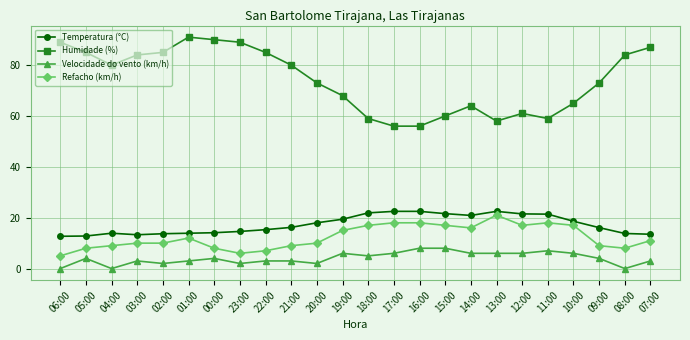

What is the approximate value of Velocidade do vento (km/h) at 02:00?

2.0